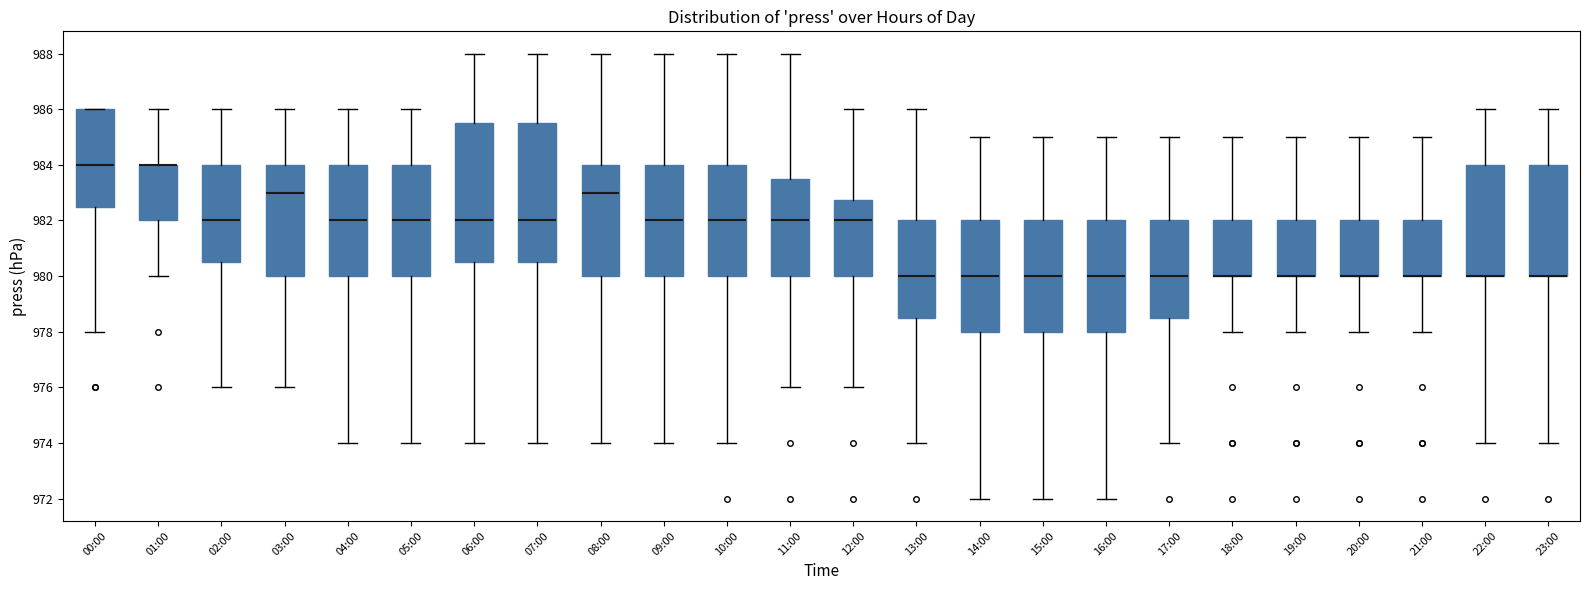

Where does the lower whisker of the box for 09:00 end on the y-axis? The values are not printed on the chart, so give them approximately, as read against the axis.

974.0